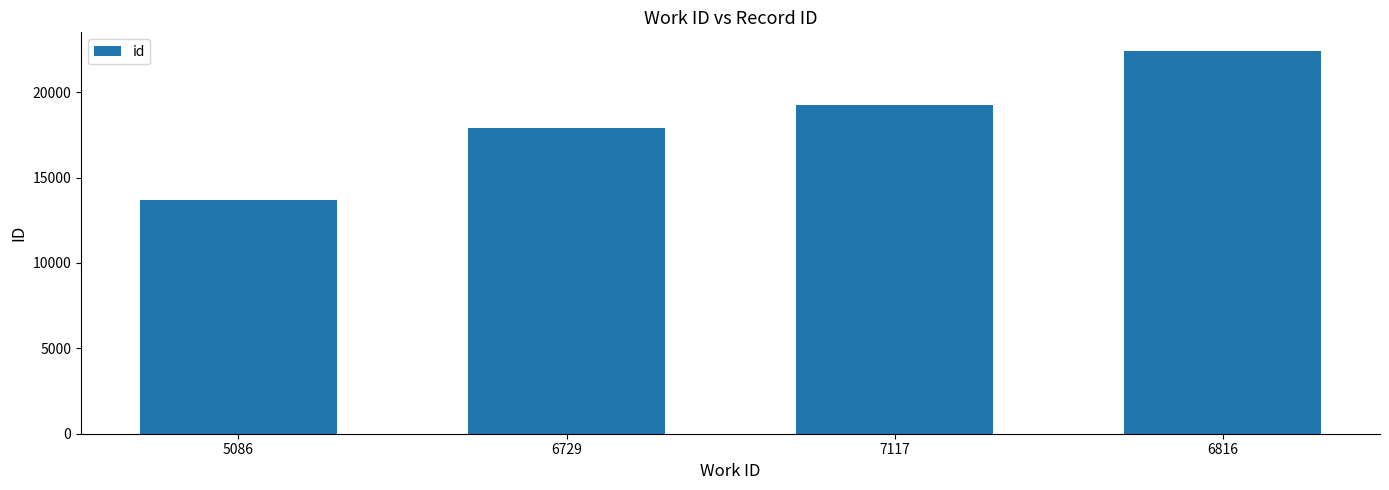

Are the bars horizontal?

No